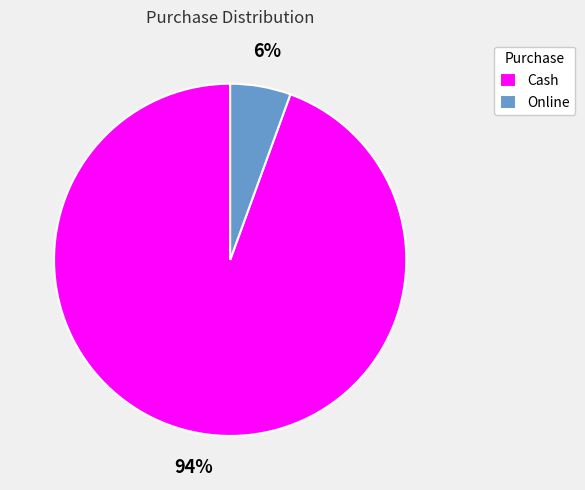

Between Cash and Online, which is larger?

Cash